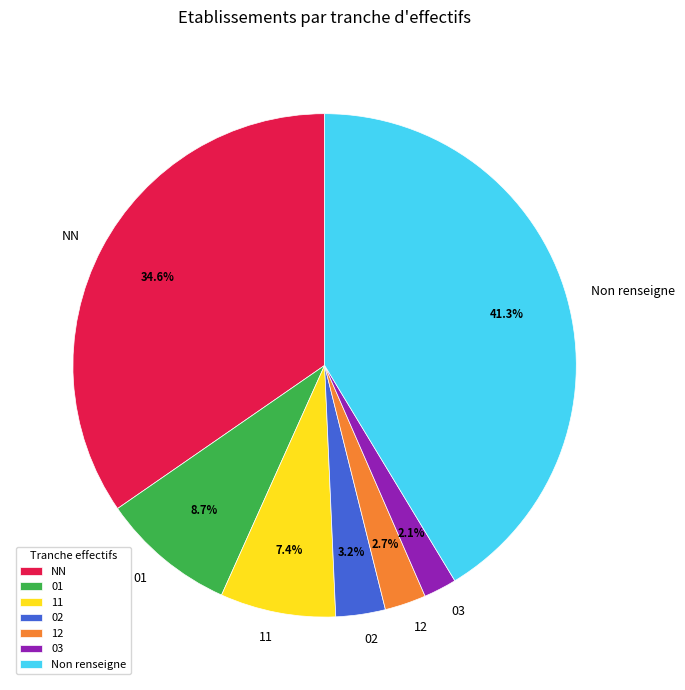

How many segments does this pie chart have?

7